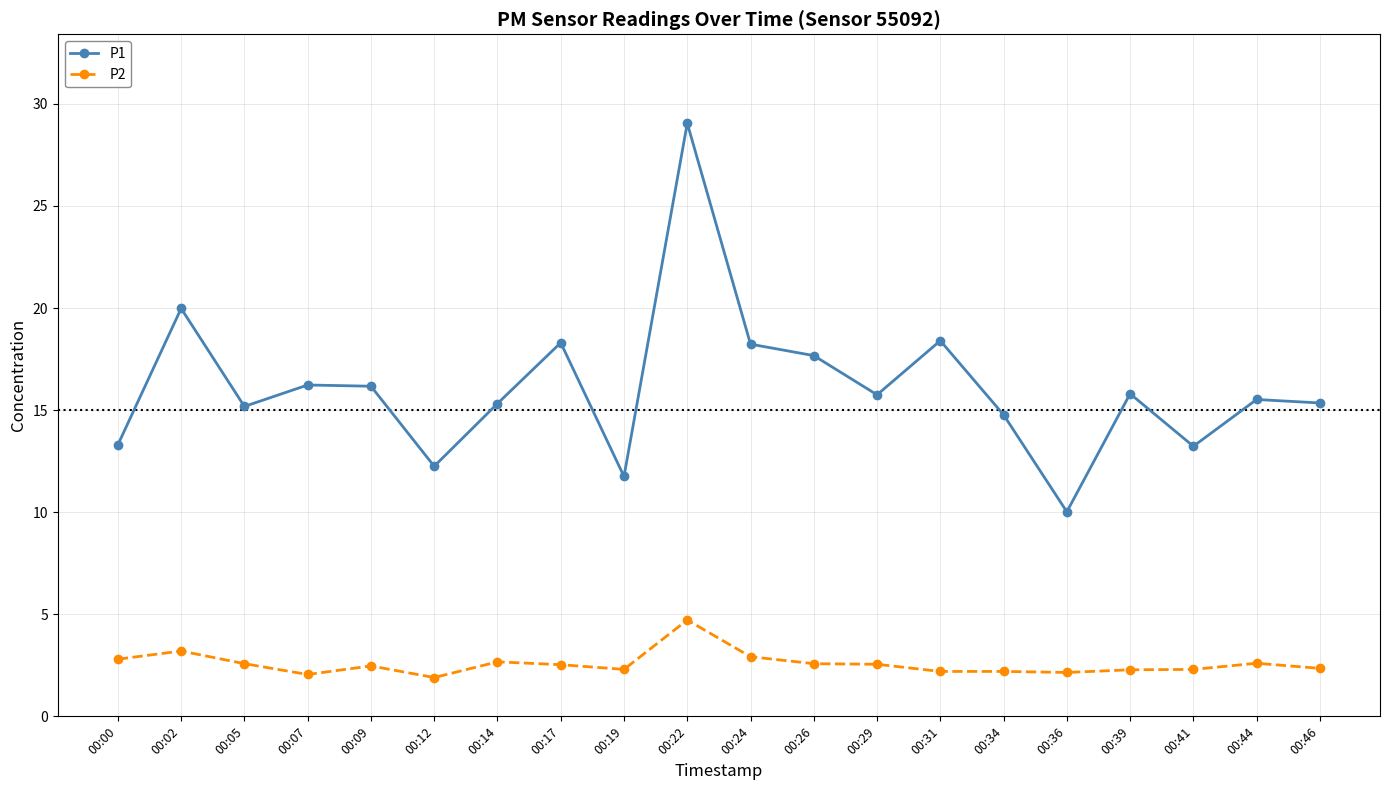

Which category has the lowest value in the P1 series?

00:36